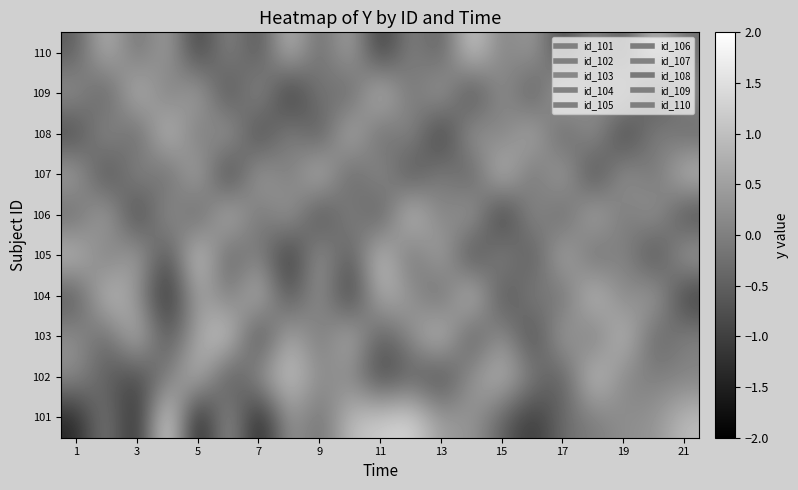

How many categories are shown in the chart?

21